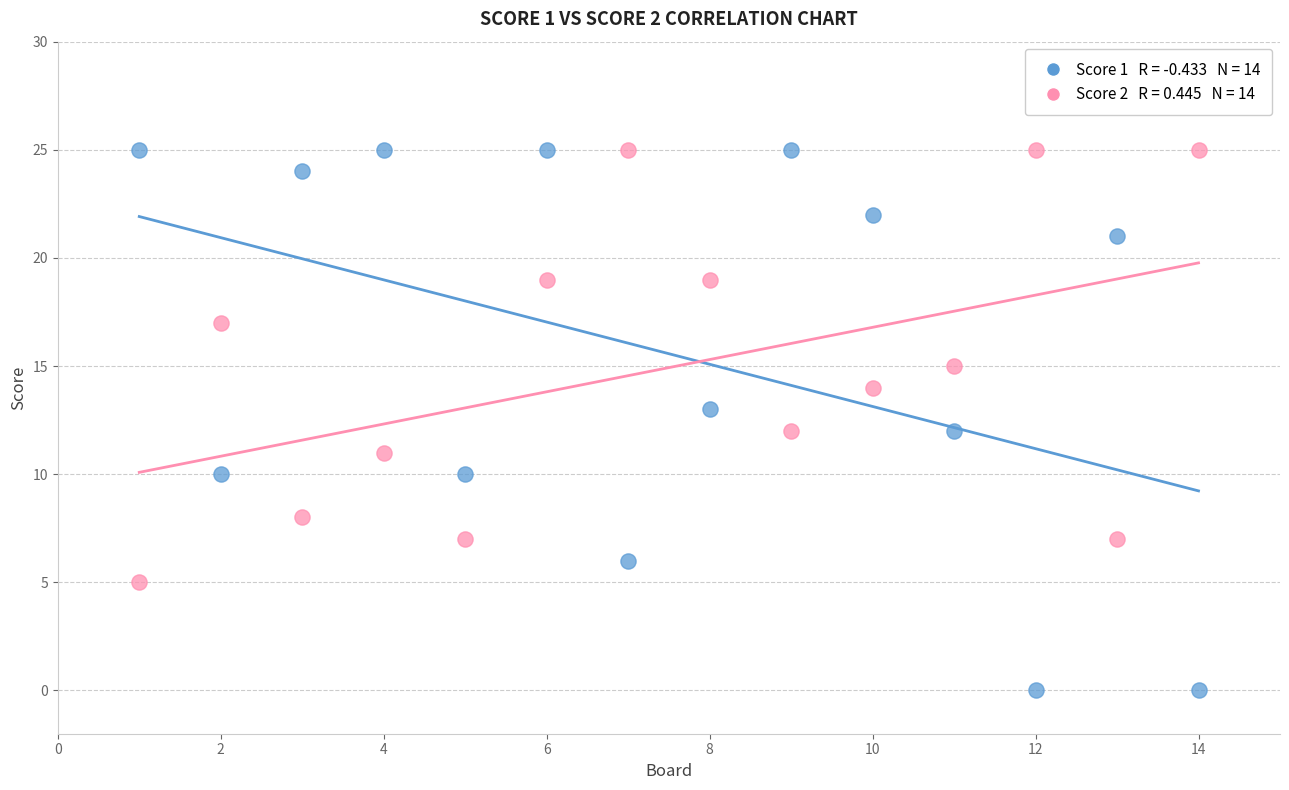

Across all data points, what is the range of Y values (max minus min)?

25